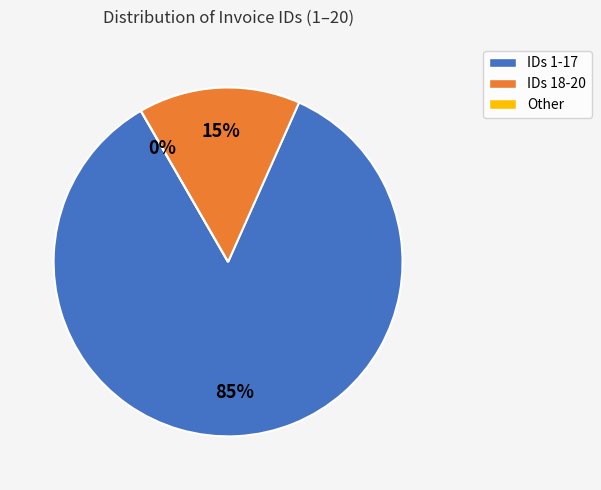

Do 2 and 1 together represent more than half of the pie?

No